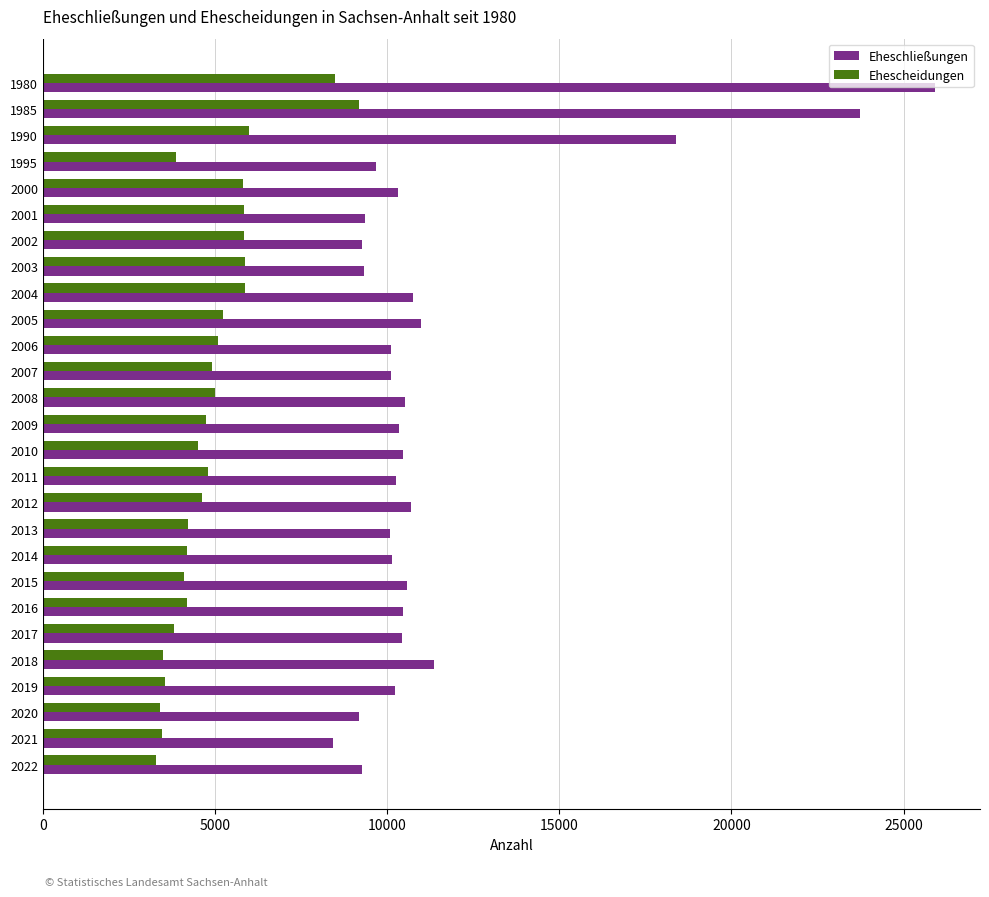

Which series has the widest spread of values?

Eheschließungen